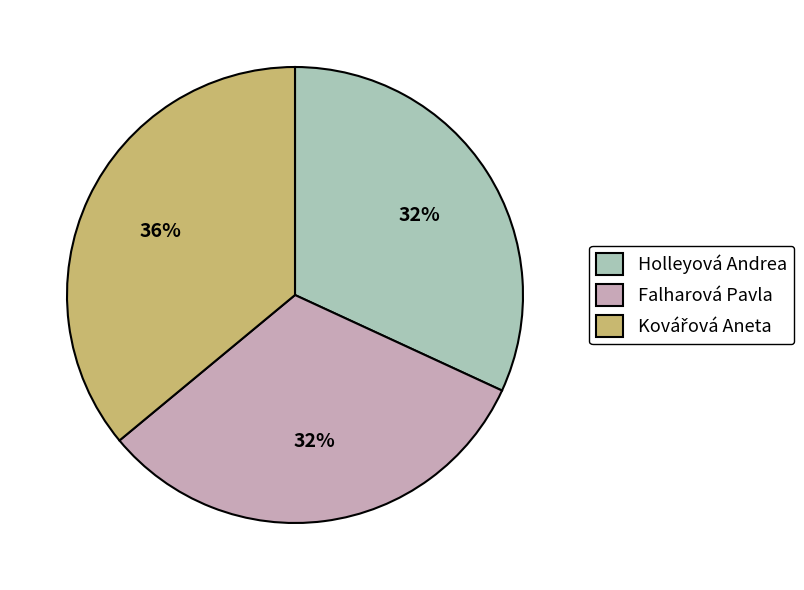

To the nearest percent, what portion does Falharová Pavla represent?

32%